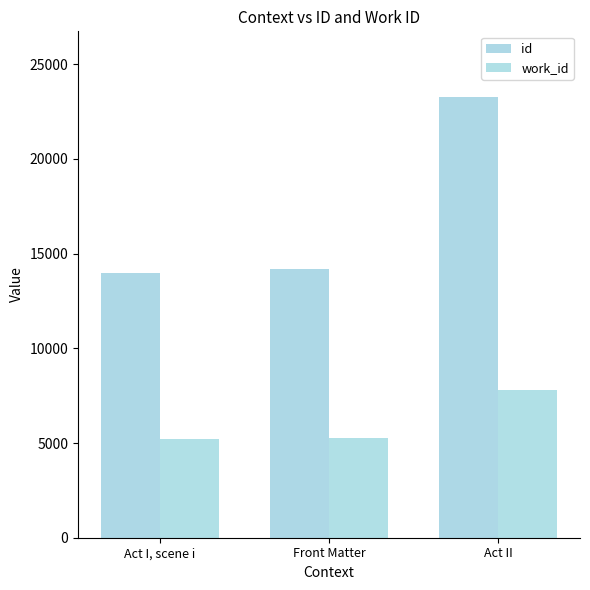

What is the greatest value displayed?

23244